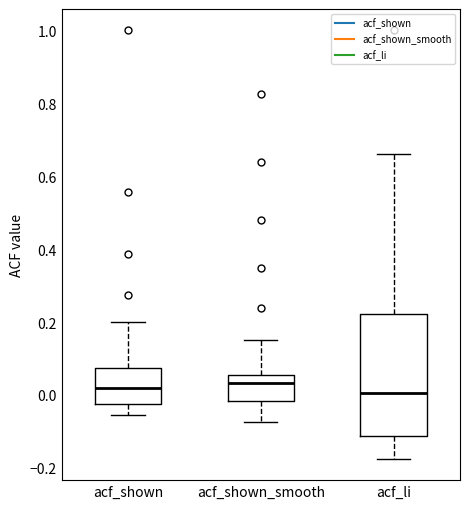

Which box is the tallest, from its lower edge to its upper edge?

acf_li